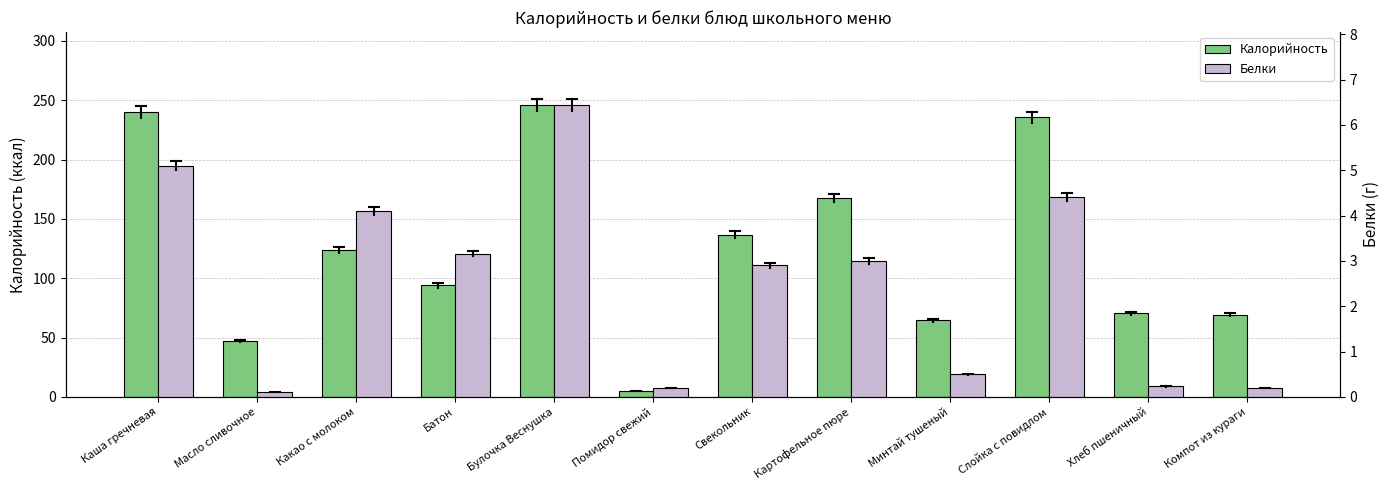

What is the label of the 8th bar from the left?

Картофельное пюре